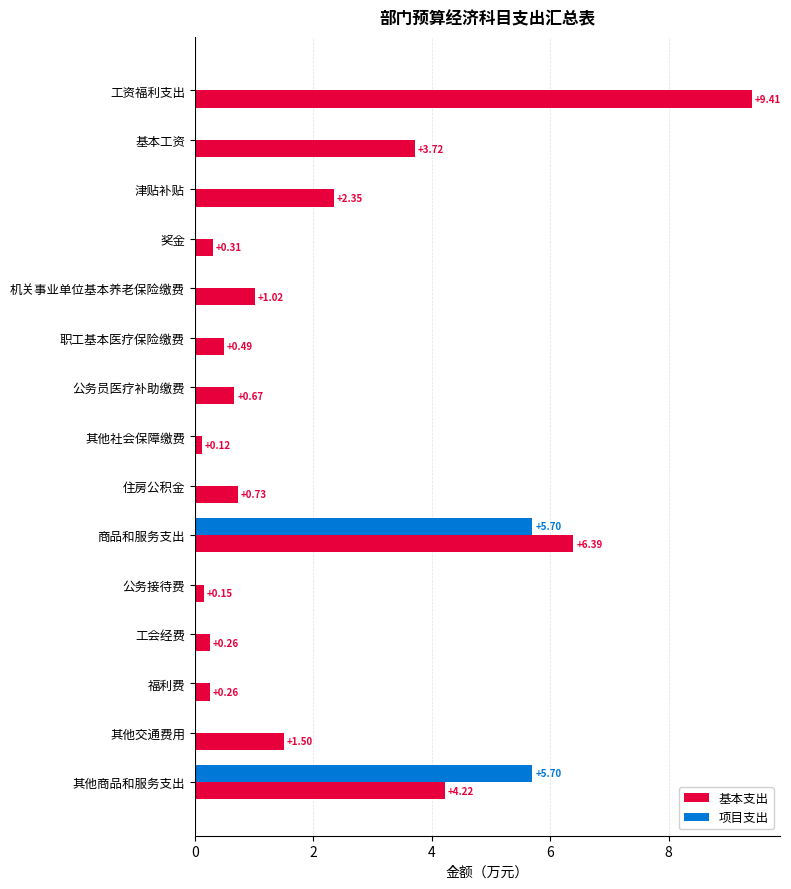

Between 奖金 and 公务员医疗补助缴费, which series saw the biggest shift?

基本支出